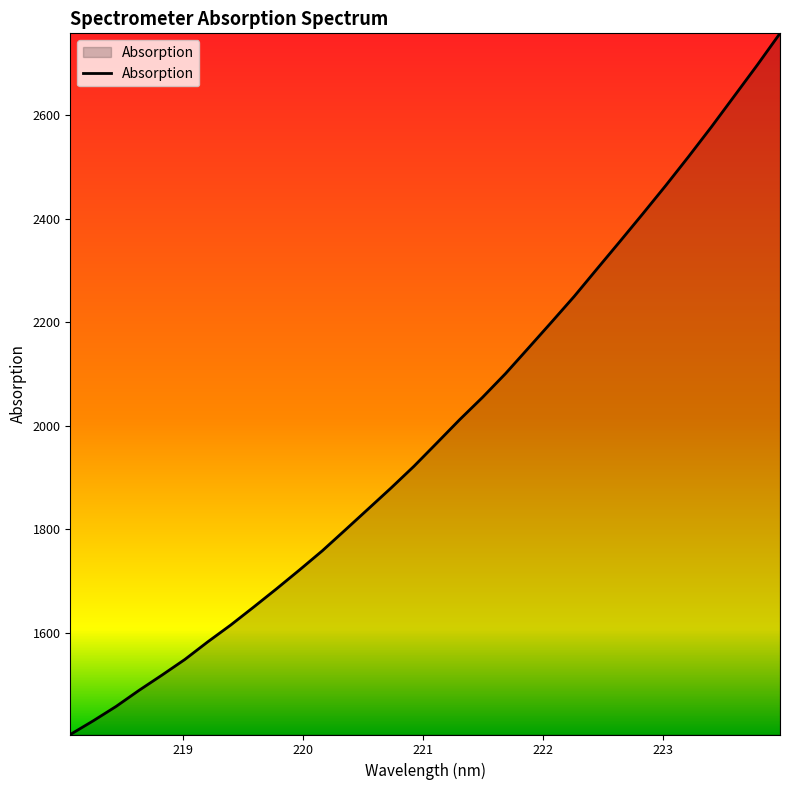

What is the greatest value displayed?

2757.7